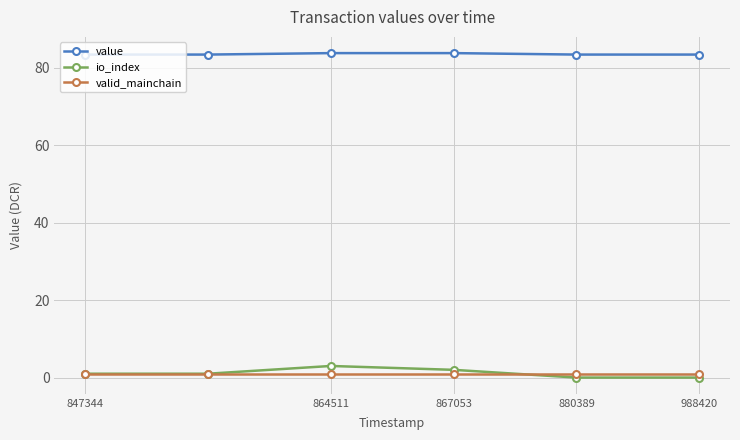

How many interior local peaks does the io_index series have?

1